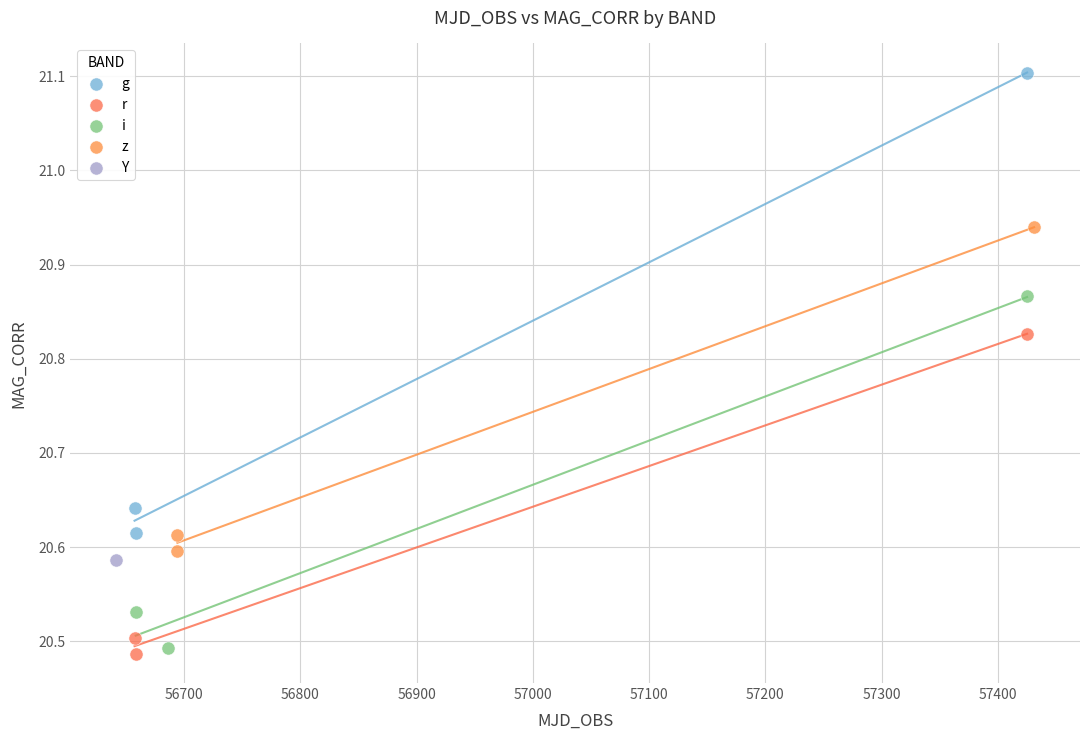

Which series contains the lowest Y value?

r